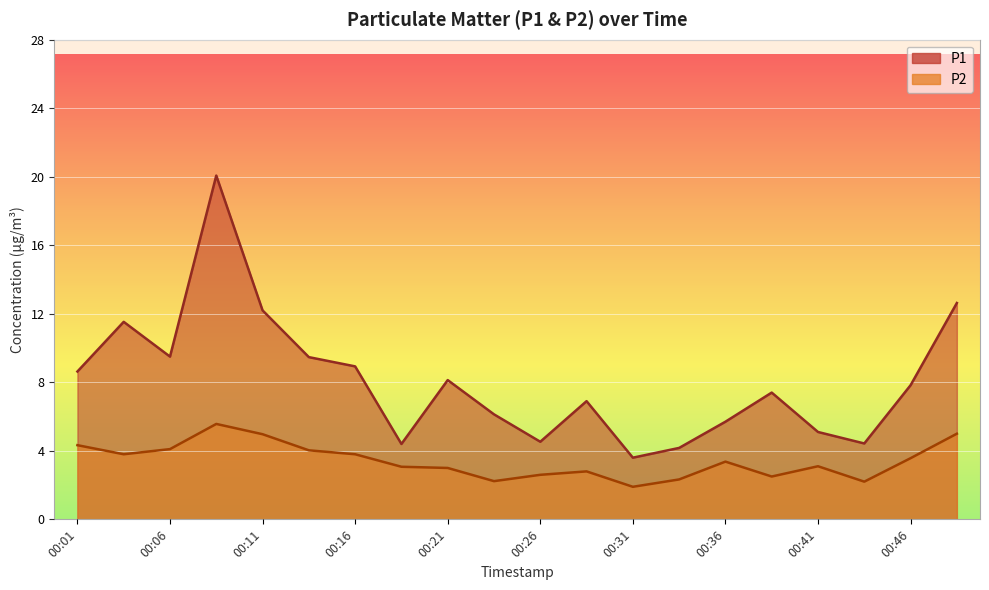

Which series changed the most between 00:11 and 00:26?

P1